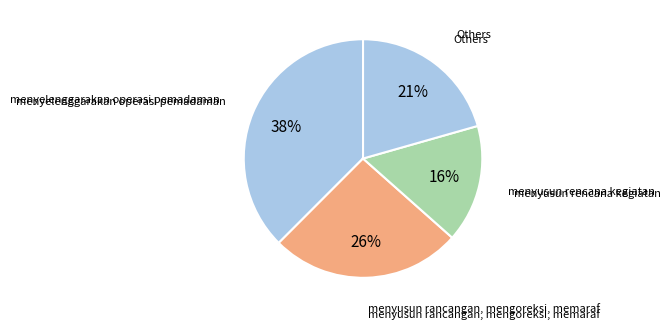

Count the number of slices in the pie.

4